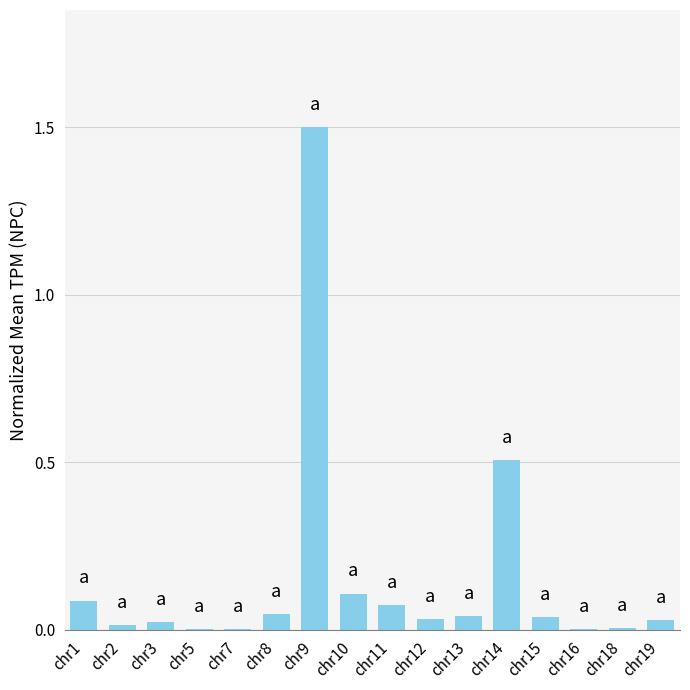

Which has a higher value, chr9 or chr11?

chr9